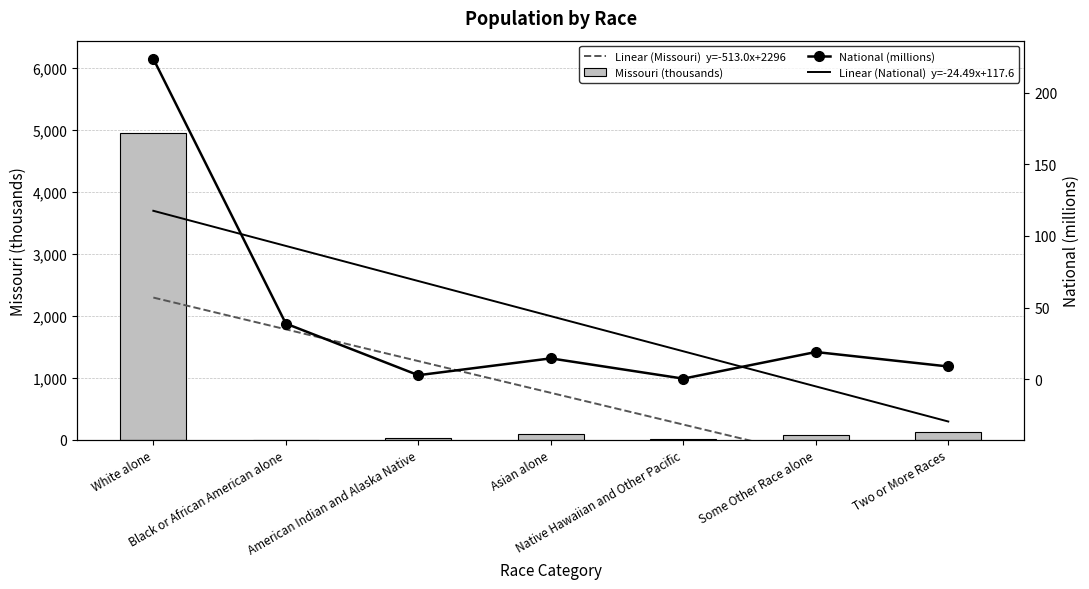

How many values in Linear (National)  y=-24.49x+117.6 are below zero?

2